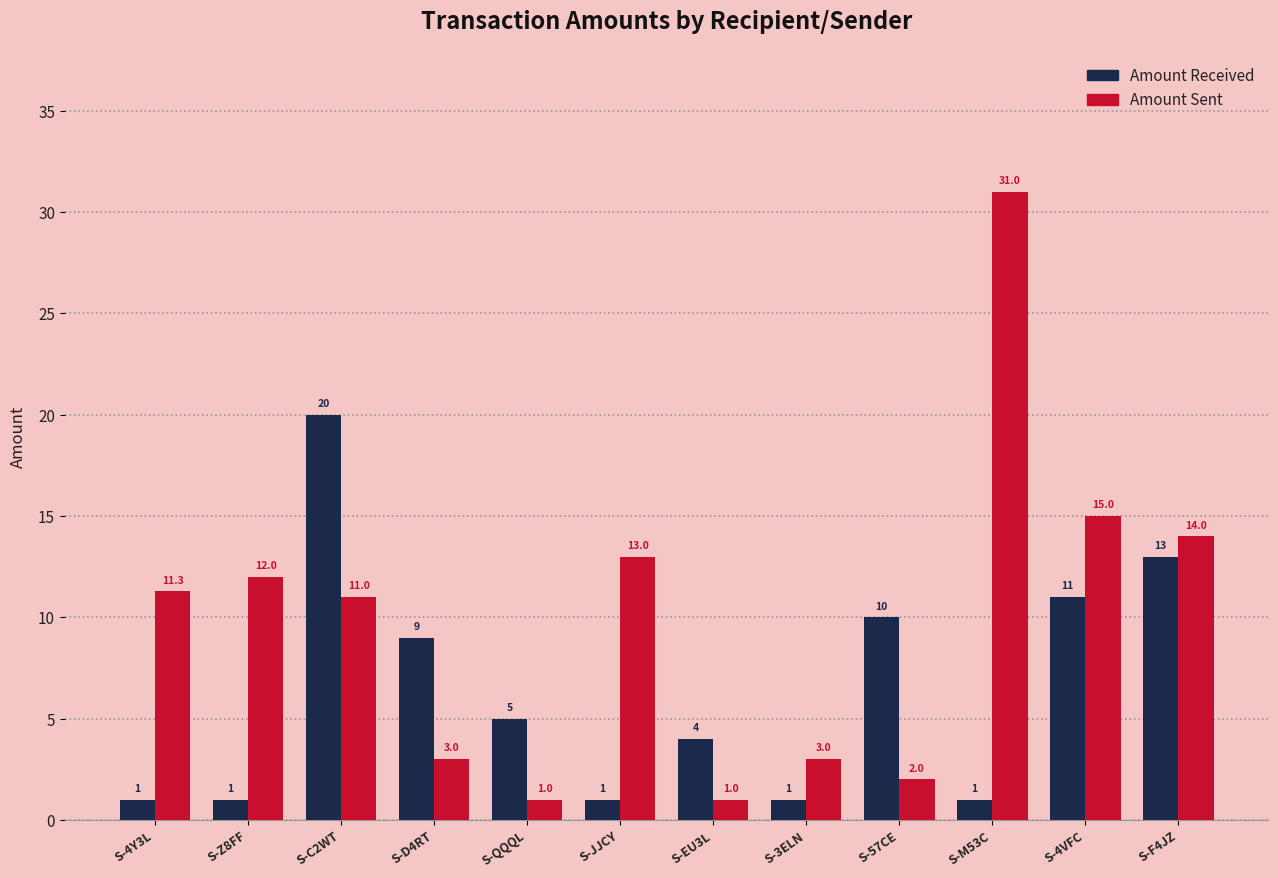

Count the number of data series in this chart.

2